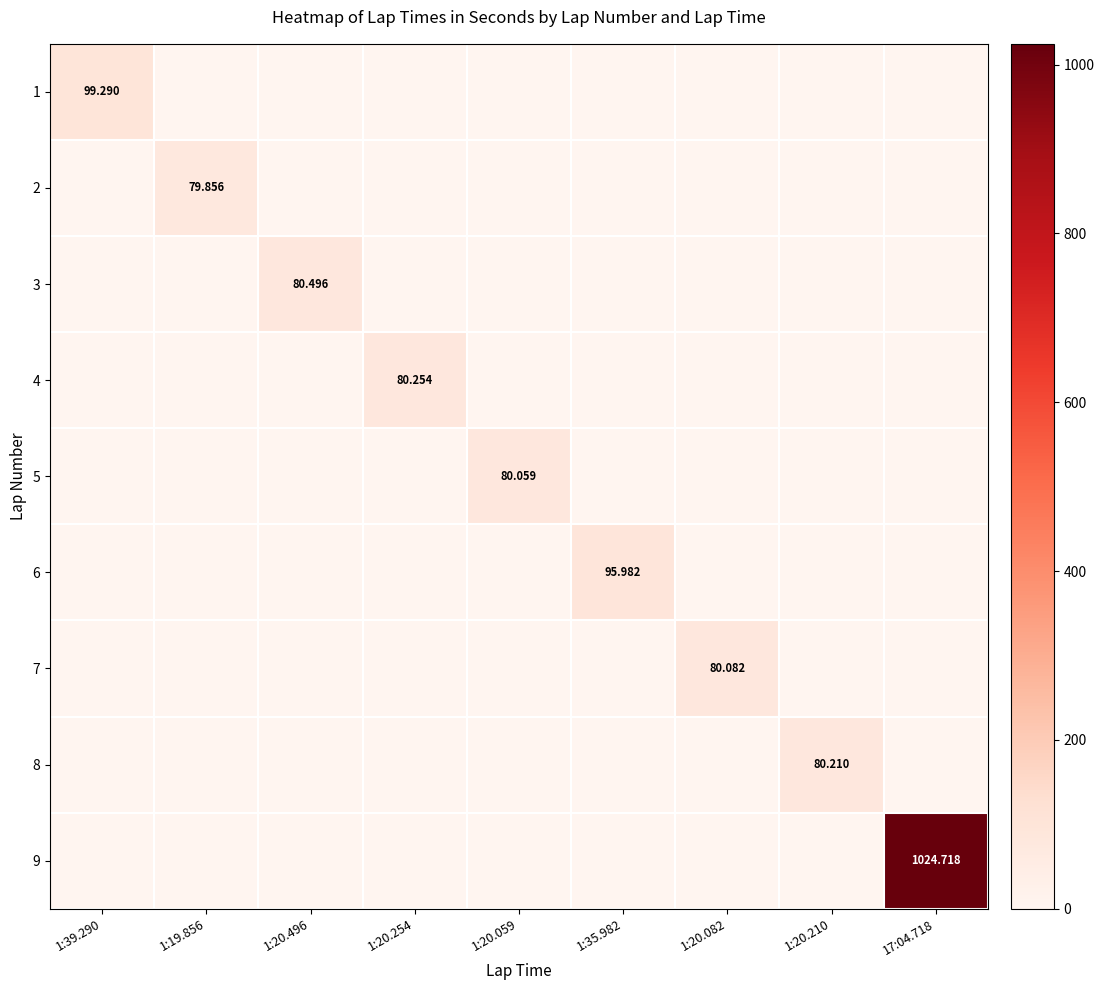

The 9 series shows -585.5 at 1:35.982. True or false?

False